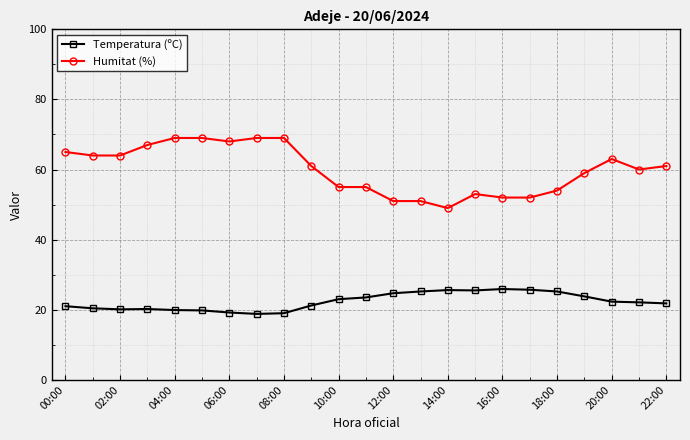

What is the sum of all Humitat (%) values?

1380.0